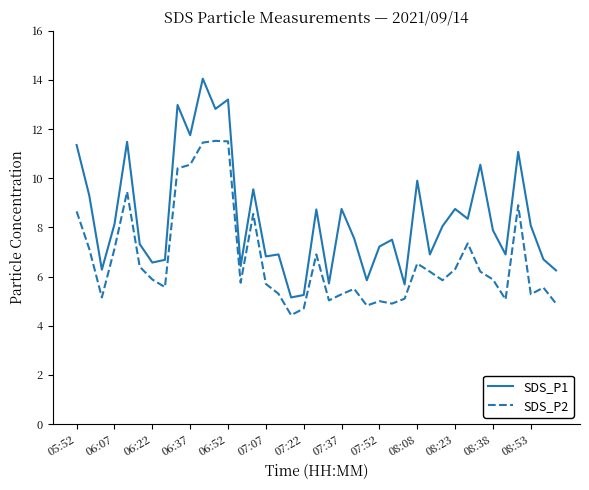

List the series in order of their peak value, lowest first.

SDS_P2, SDS_P1